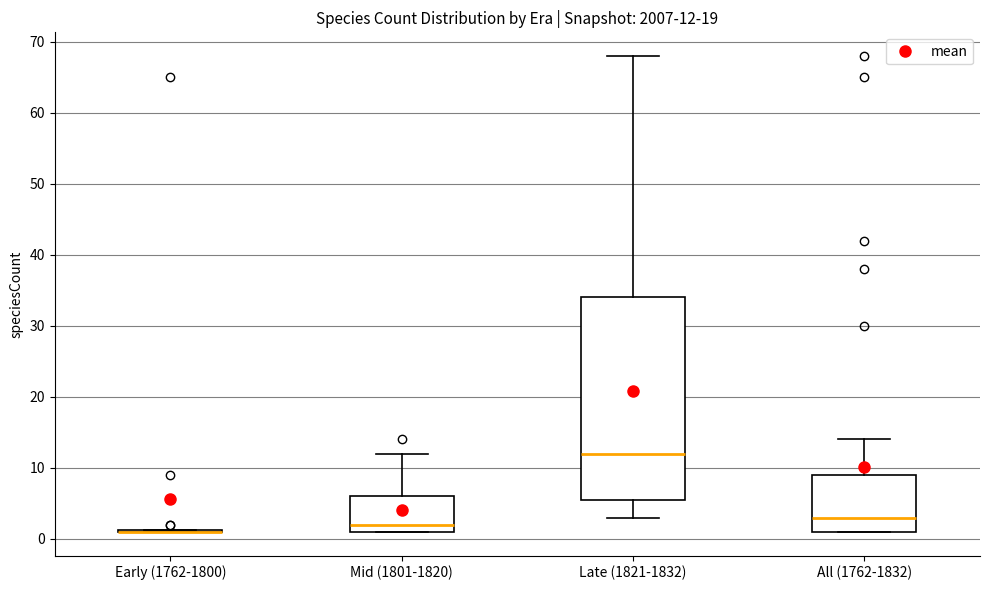

Comparing the boxes themselves (not the whiskers), which one is the tallest?

Late (1821-1832)